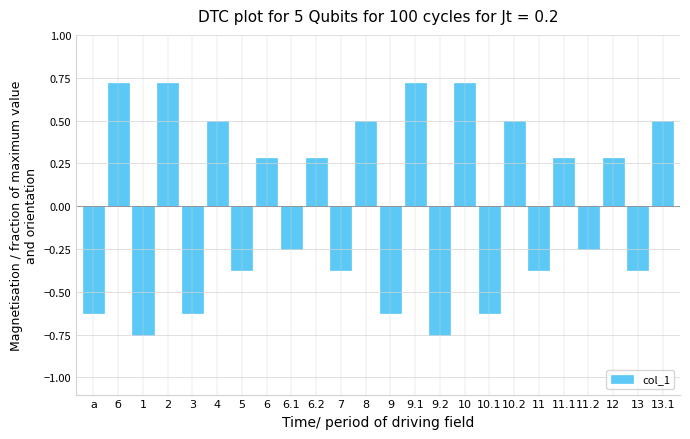

What is the label of the 15th bar from the right?

6.2